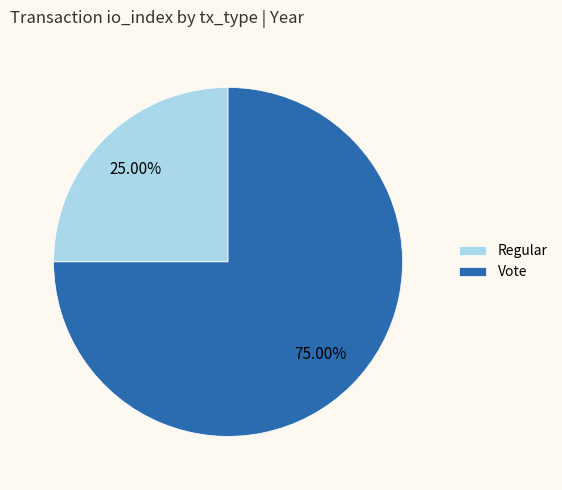

What percentage is NOT represented by Vote?

25.0%